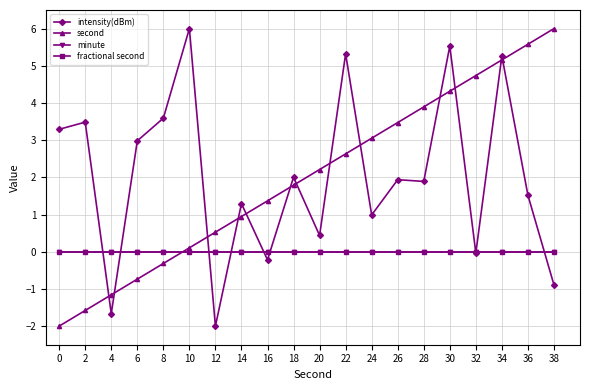

Reading right to left, what are all the values shown in this chart?

intensity(dBm): 38=-0.9	36=1.5	34=5.3	32=-0.0	30=5.5	28=1.9	26=1.9	24=1.0	22=5.3	20=0.4	18=2.0	16=-0.2	14=1.3	12=-2.0	10=6.0	8=3.6	6=3.0	4=-1.7	2=3.5	0=3.3
second: 38=6.0	36=5.6	34=5.2	32=4.7	30=4.3	28=3.9	26=3.5	24=3.1	22=2.6	20=2.2	18=1.8	16=1.4	14=0.9	12=0.5	10=0.1	8=-0.3	6=-0.7	4=-1.2	2=-1.6	0=-2.0
minute: 38=0.0	36=0.0	34=0.0	32=0.0	30=0.0	28=0.0	26=0.0	24=0.0	22=0.0	20=0.0	18=0.0	16=0.0	14=0.0	12=0.0	10=0.0	8=0.0	6=0.0	4=0.0	2=0.0	0=0.0
fractional second: 38=0.0	36=0.0	34=0.0	32=0.0	30=0.0	28=0.0	26=0.0	24=0.0	22=0.0	20=0.0	18=0.0	16=0.0	14=0.0	12=0.0	10=0.0	8=0.0	6=0.0	4=0.0	2=0.0	0=0.0